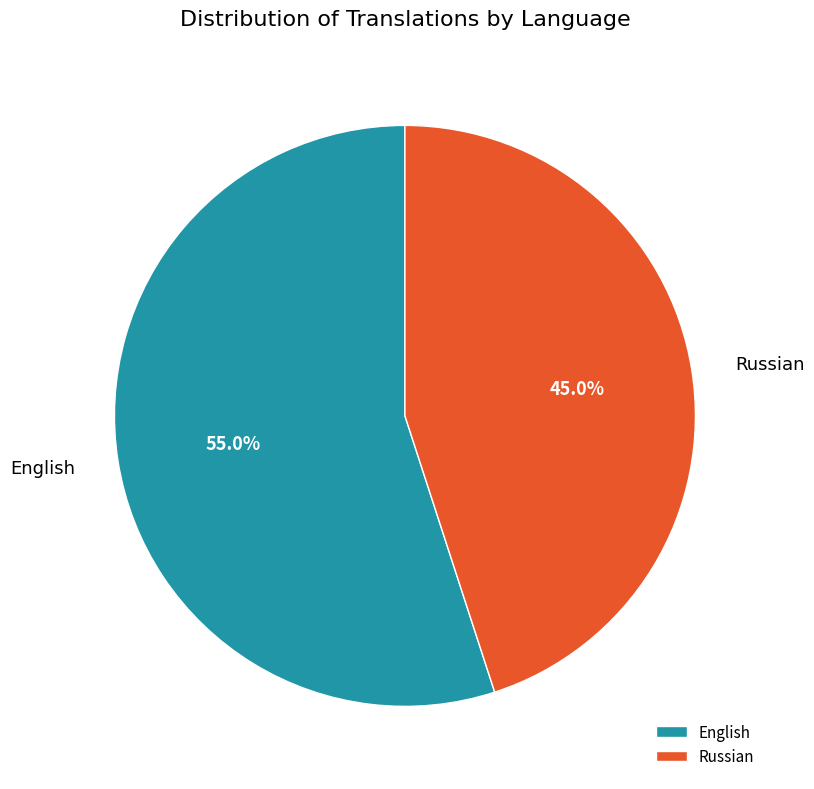

Is there any slice that represents more than half of the pie?

Yes